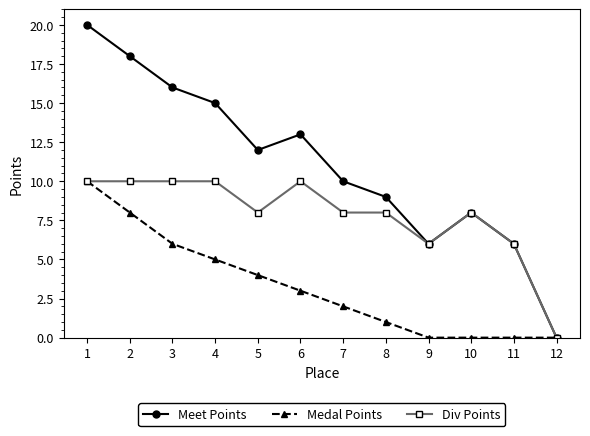

Count the number of data series in this chart.

3